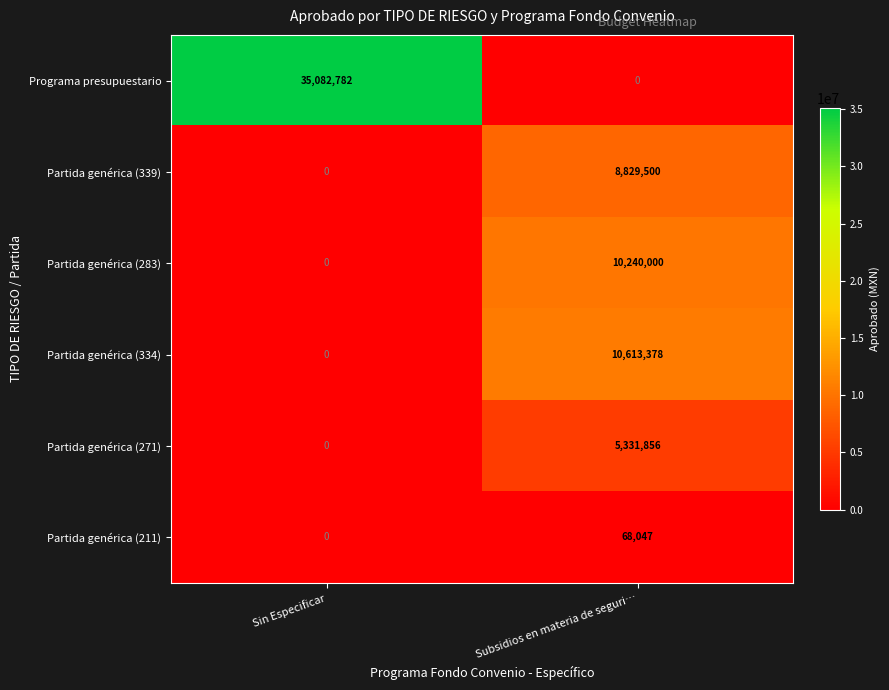

At how many categories does at least one series exceed 19802101?

1